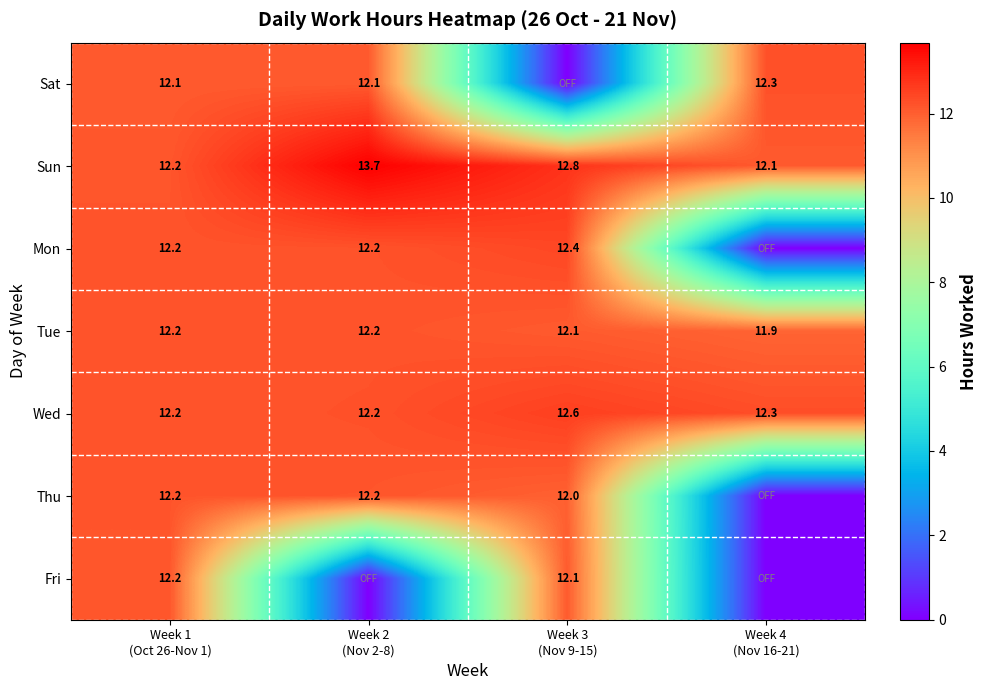

What is the sum of all Wed values?

49.3